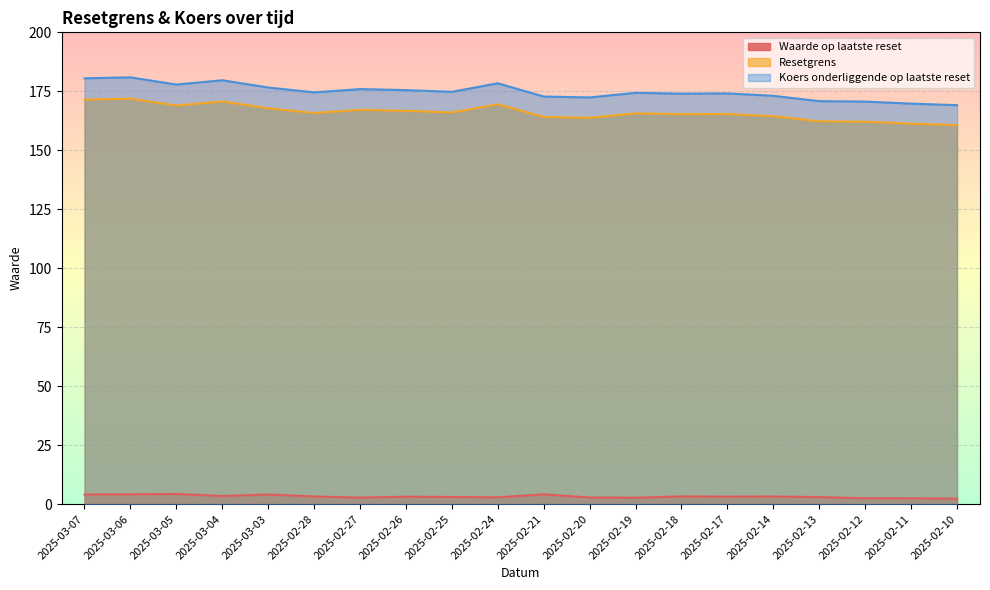

True or false: Waarde op laatste reset has more than 2 points higher than both neighbors.

True